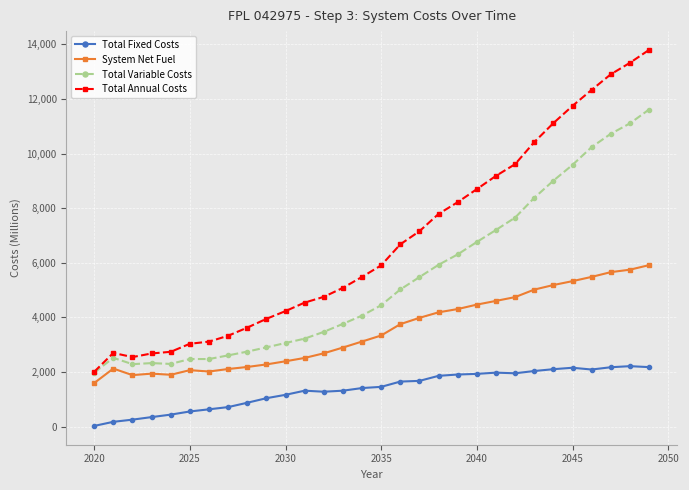

True or false: Total Variable Costs and Total Fixed Costs intersect in this chart.

False